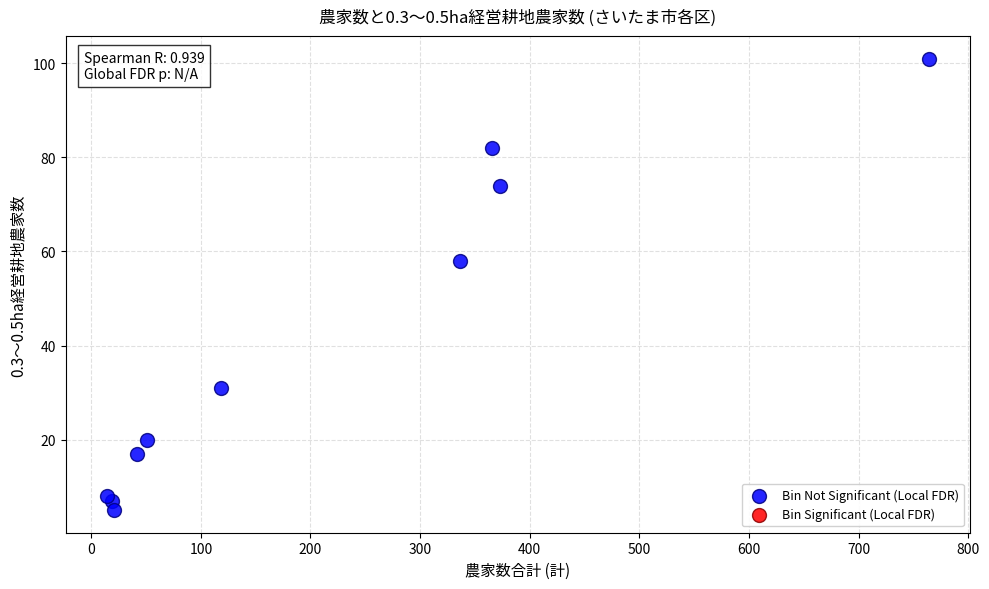

What Y value in the scatter plot is closest to 53?

58